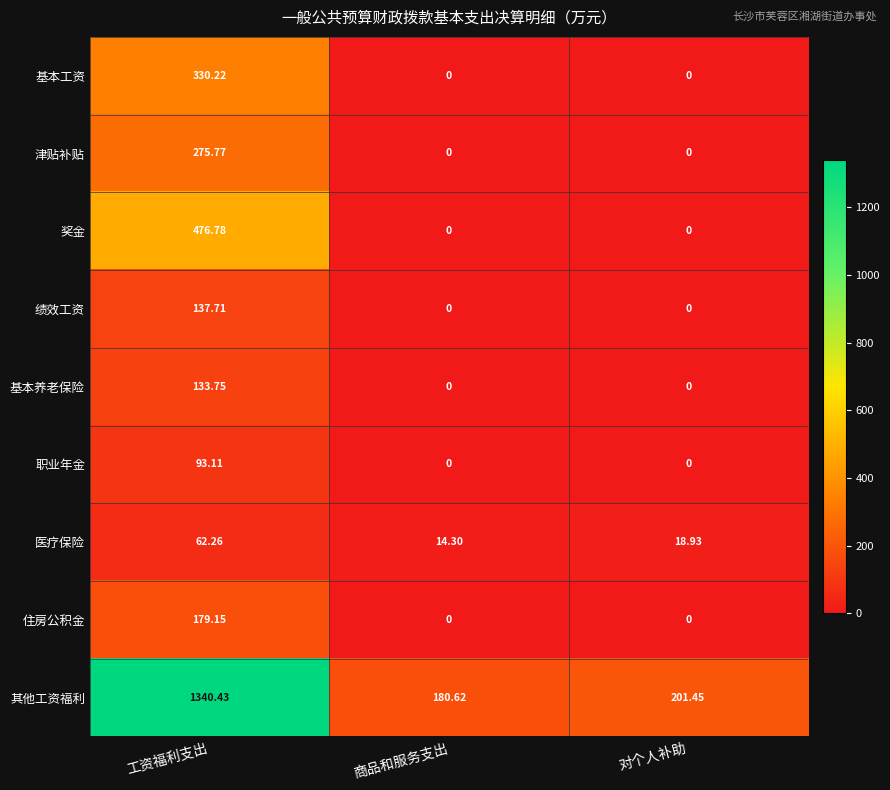

Which series changed the most between 商品和服务支出 and 对个人补助?

其他工资福利